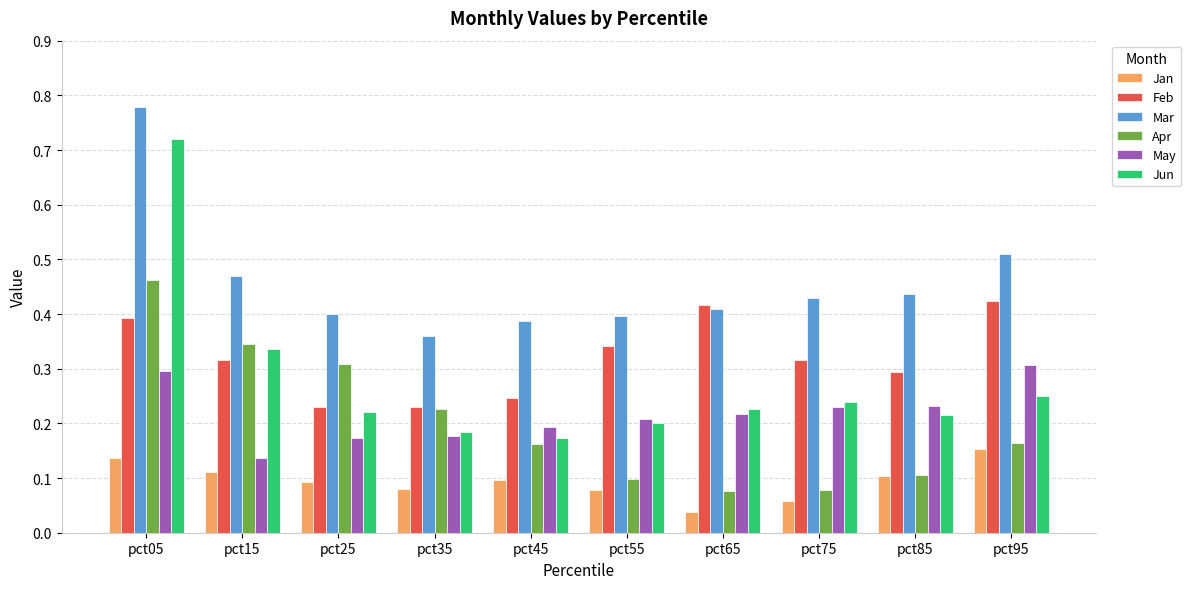

What are all the series names shown in the legend?

Jan, Feb, Mar, Apr, May, Jun